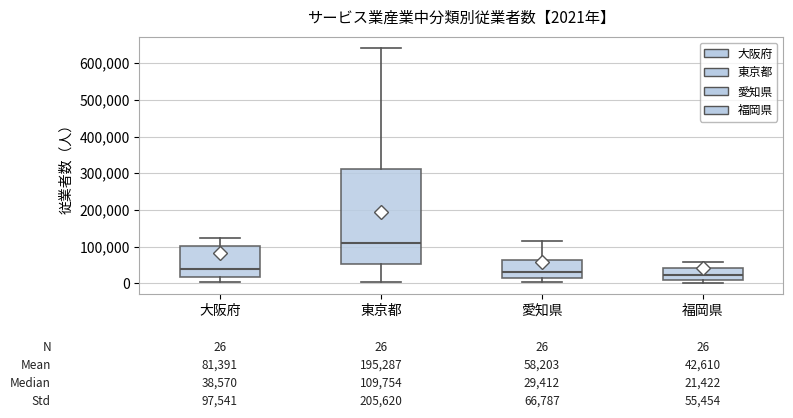

Which box has the highest median line?

東京都